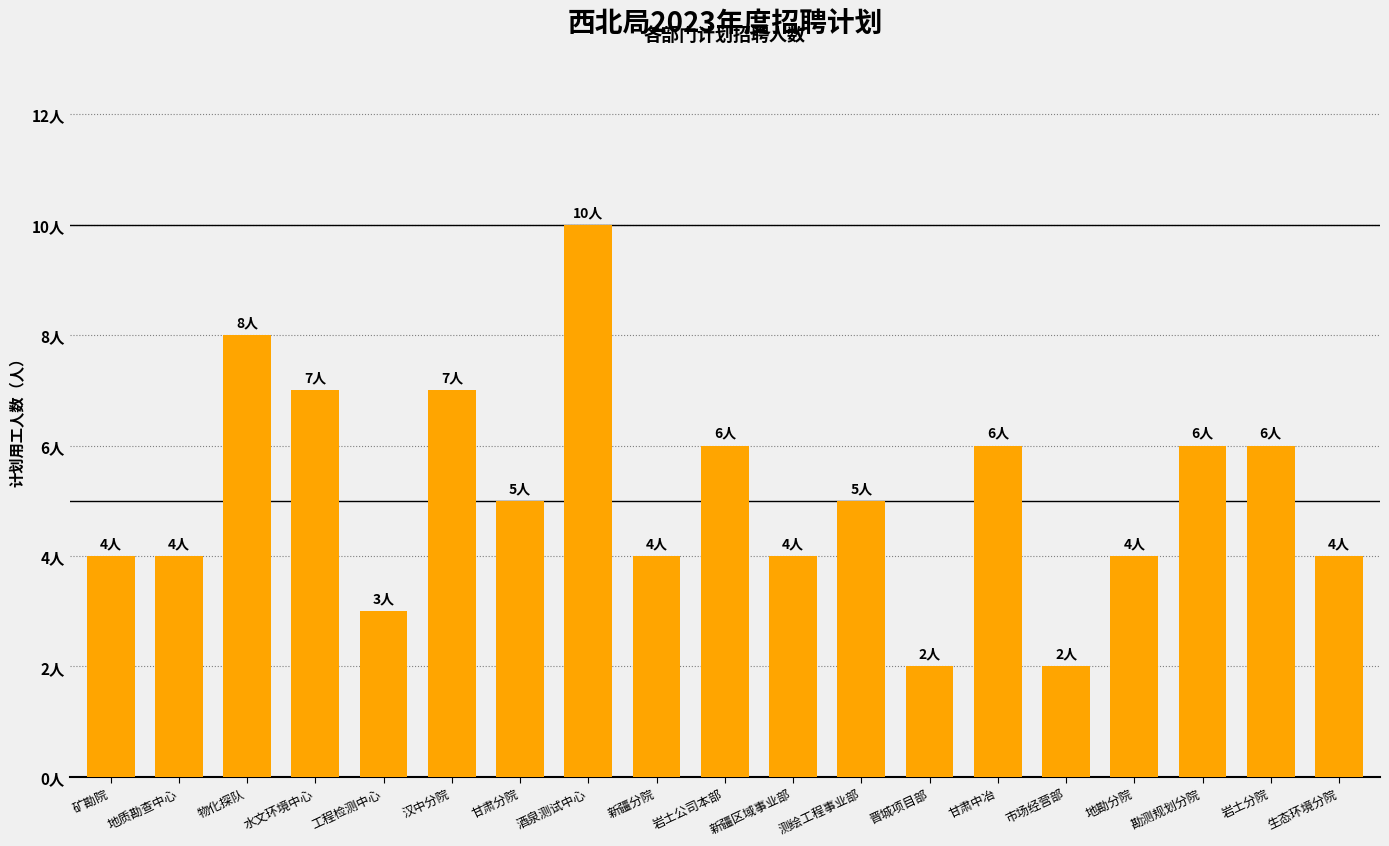

Are the bars horizontal?

No